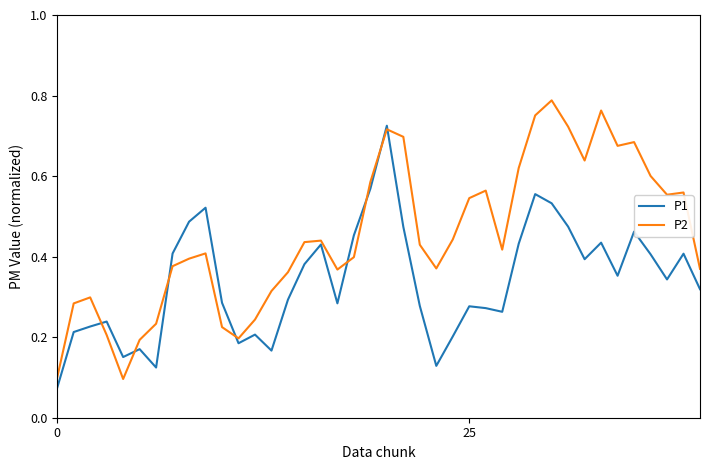

Rank the series by their average value, from lowest to highest.

P1, P2